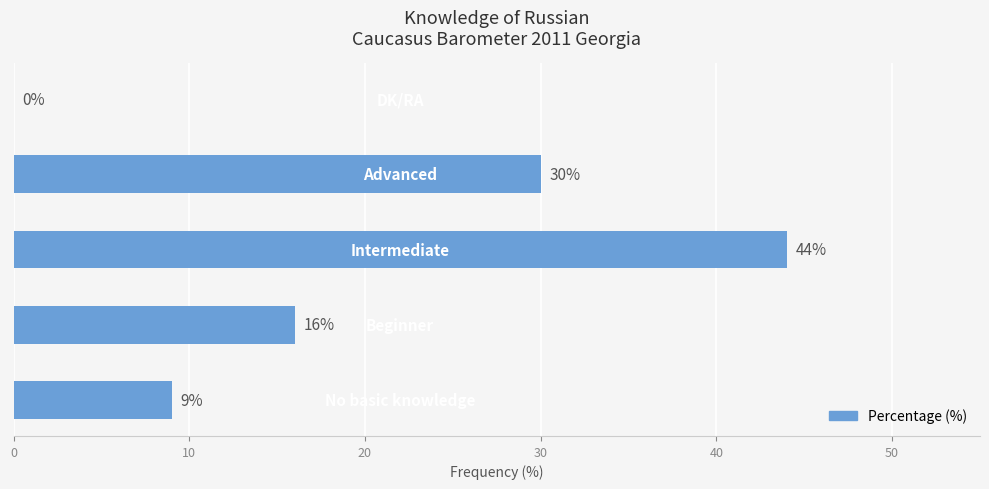

How many positive values are there?

4